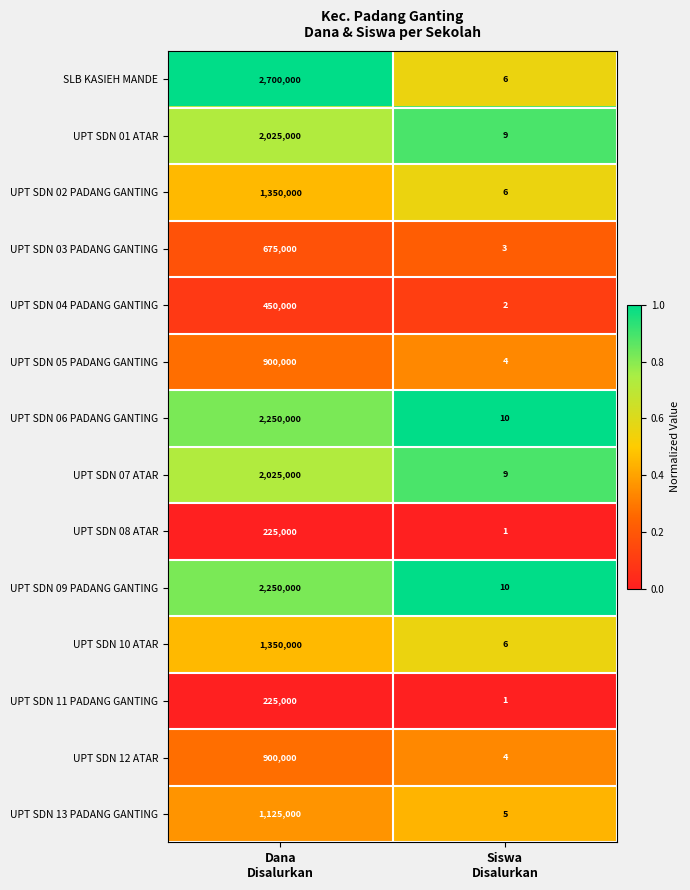

What is the difference between the highest and lowest values at Dana
Disalurkan?

2475000